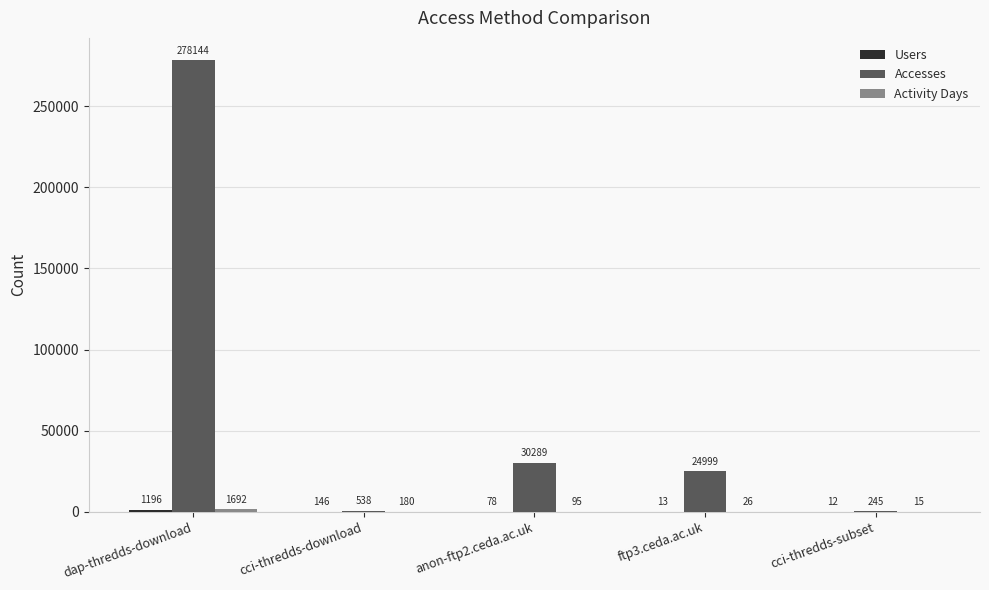

What is the greatest value displayed?

278144